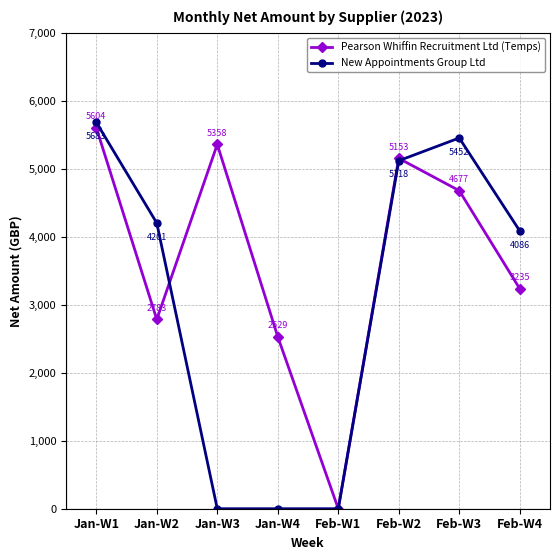

At which label is New Appointments Group Ltd closest to 2841?

Feb-W4